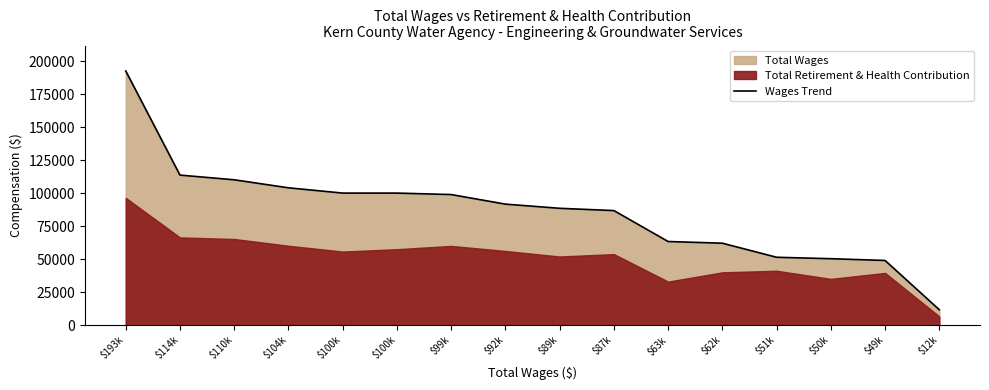

Between $193k and $100k, which is larger?

$193k